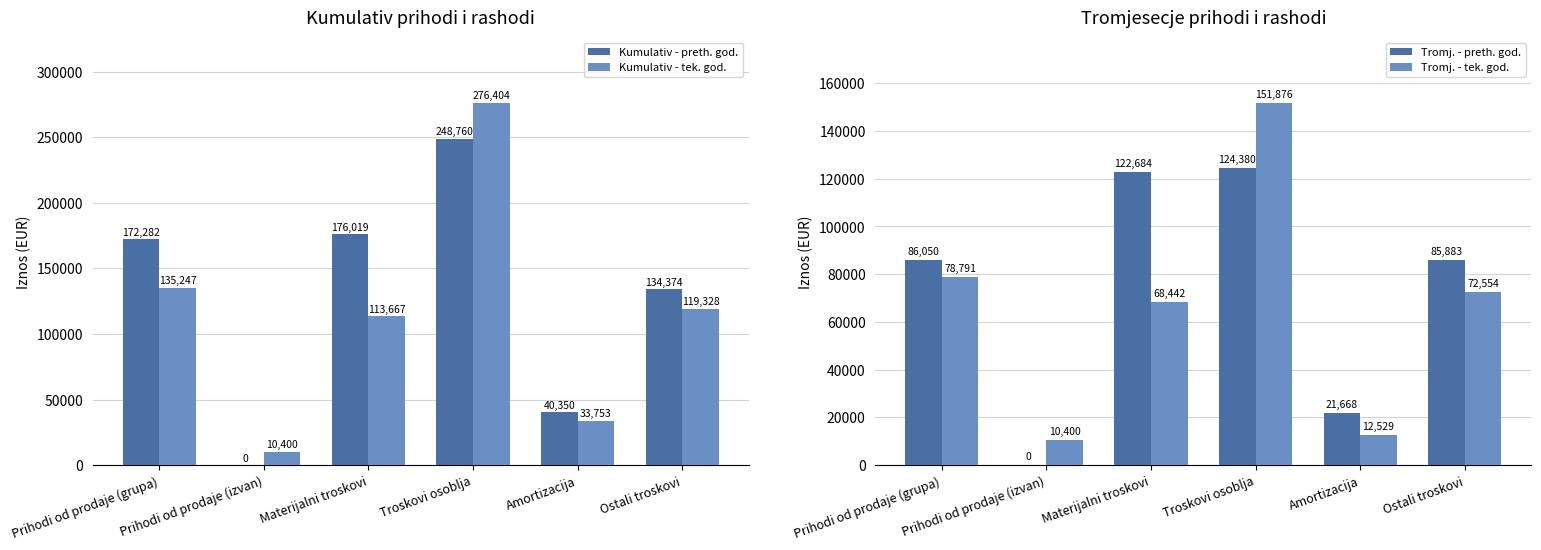

How many bars are there in total?

24